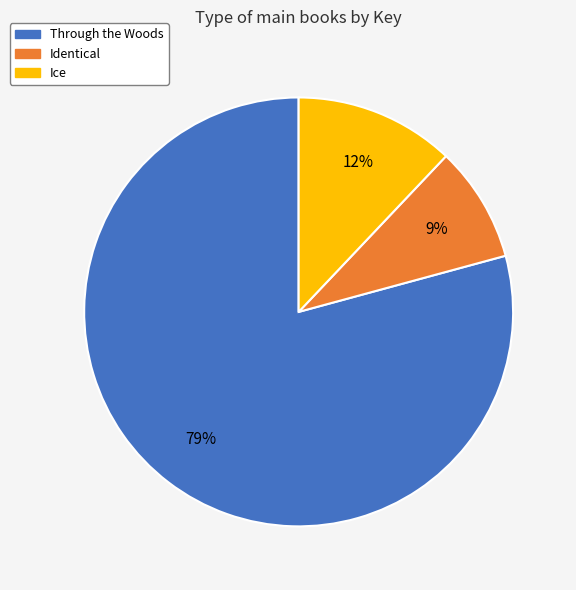

To the nearest percent, what portion does Identical represent?

9%